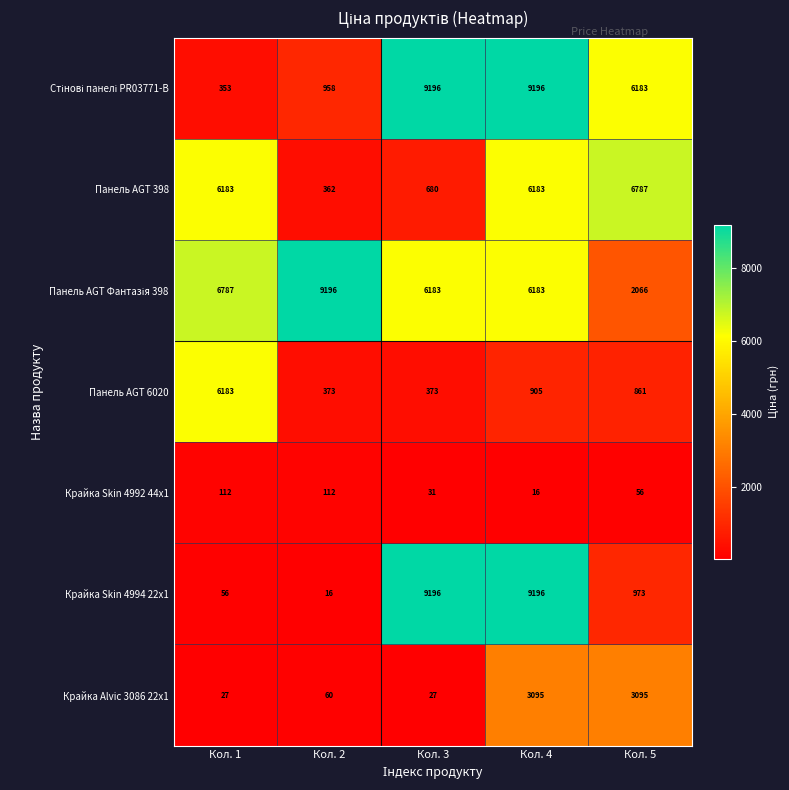

What is the spread (max minus min) of values at Кол. 4?

9180